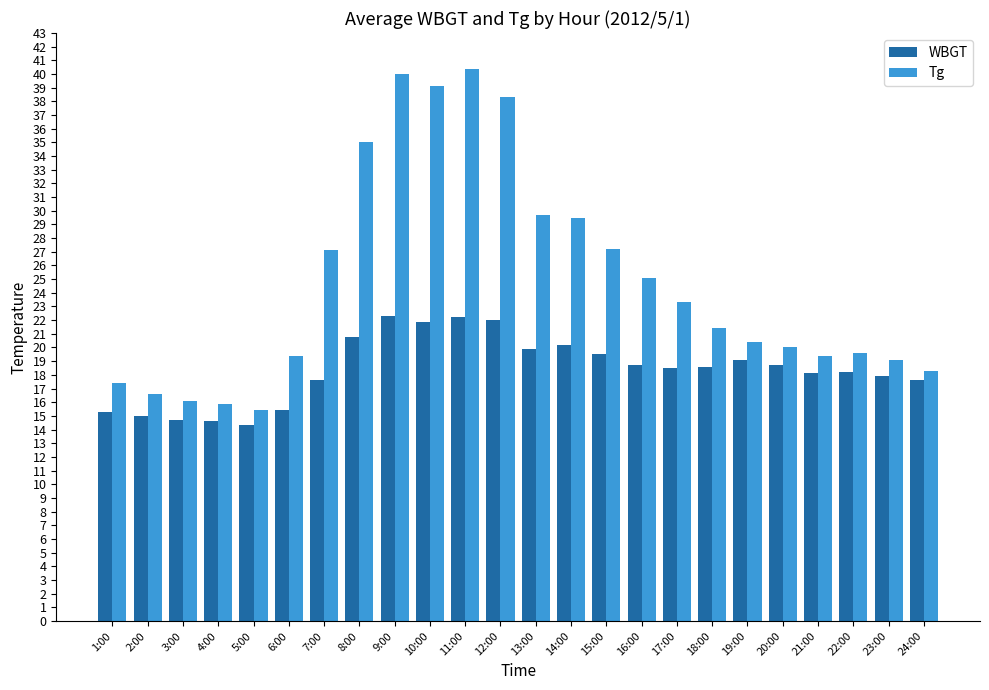

At how many categories does at least one series exceed 24?

10